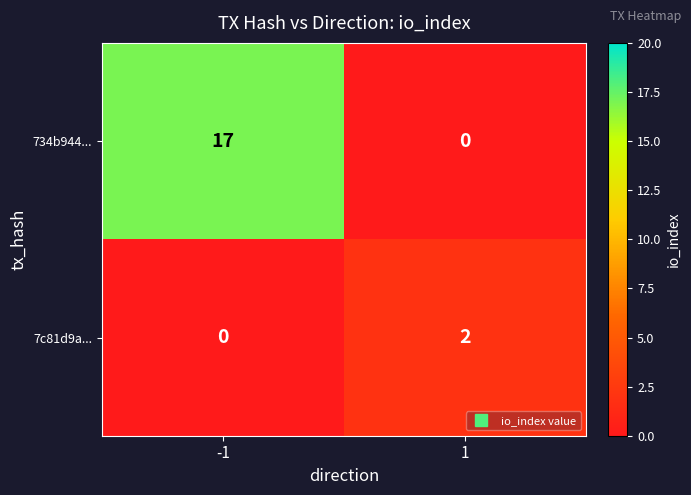

Reading right to left, transcribe all the data shown in this chart.

734b944...: 1=0	-1=17
7c81d9a...: 1=2	-1=0